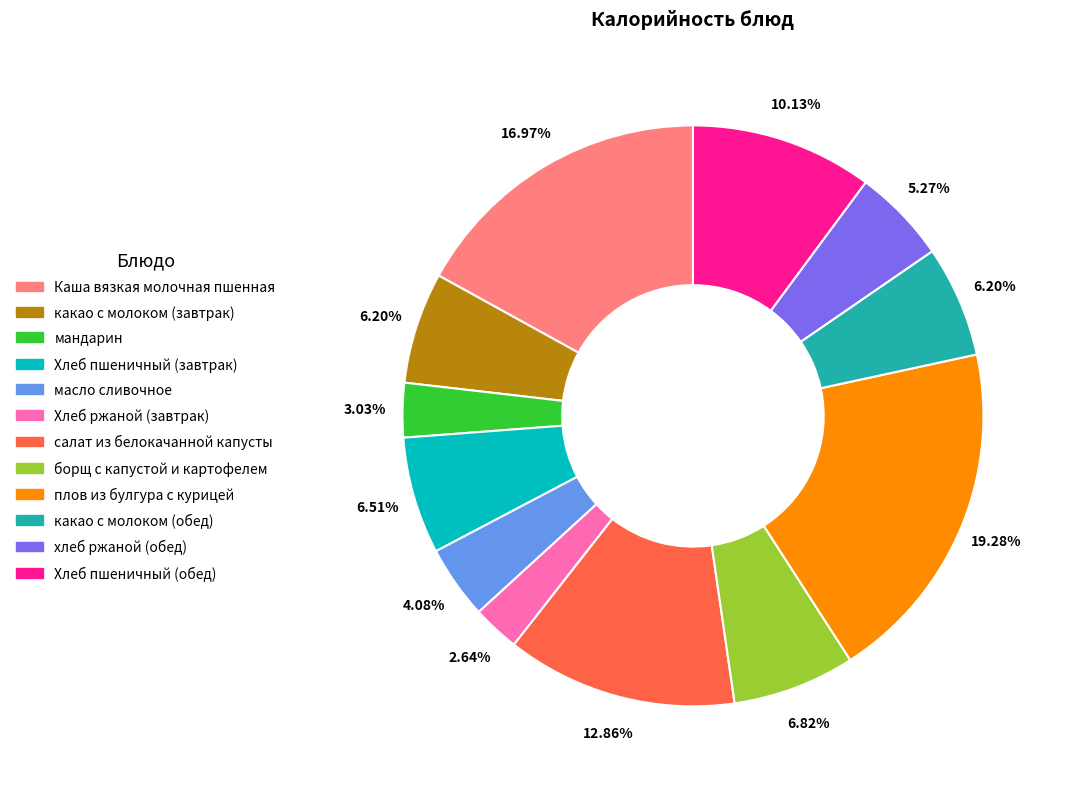

Which category has the biggest portion of the pie?

плов из булгура с курицей